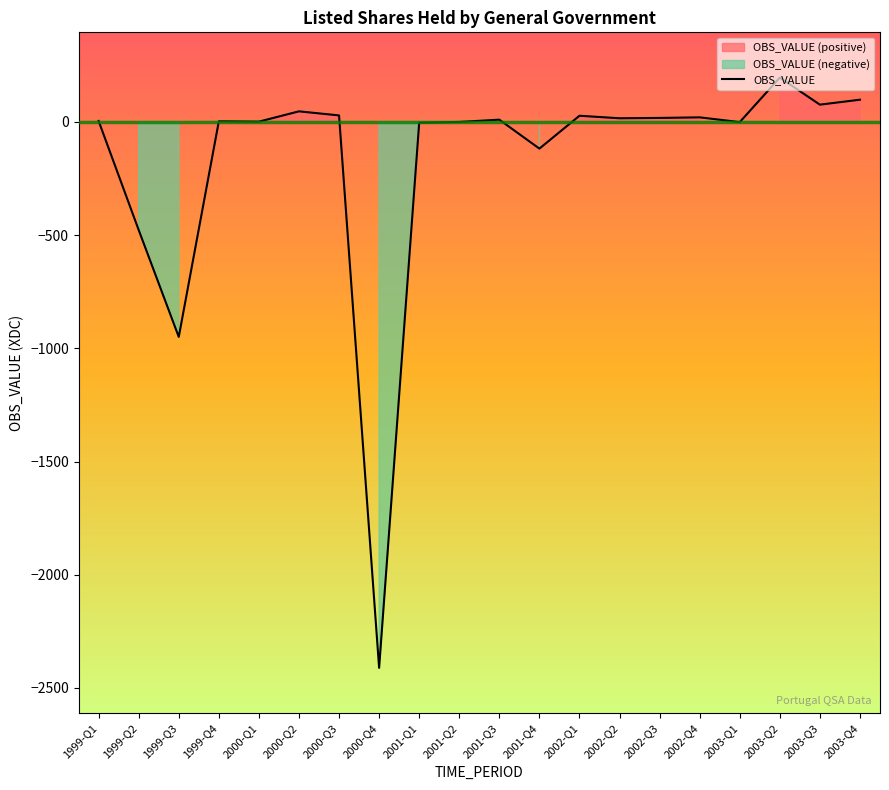

Reading left to right, what are all the values shown in this chart?

1999-Q1=3.7	1999-Q2=-477.8	1999-Q3=-949.9	1999-Q4=2.3	2000-Q1=0.8	2000-Q2=46.2	2000-Q3=28.3	2000-Q4=-2411.2	2001-Q1=-4.1	2001-Q2=-0.5	2001-Q3=9.4	2001-Q4=-118.3	2002-Q1=26.8	2002-Q2=15.6	2002-Q3=17.2	2002-Q4=19.7	2003-Q1=-1.2	2003-Q2=195.1	2003-Q3=75.8	2003-Q4=97.6